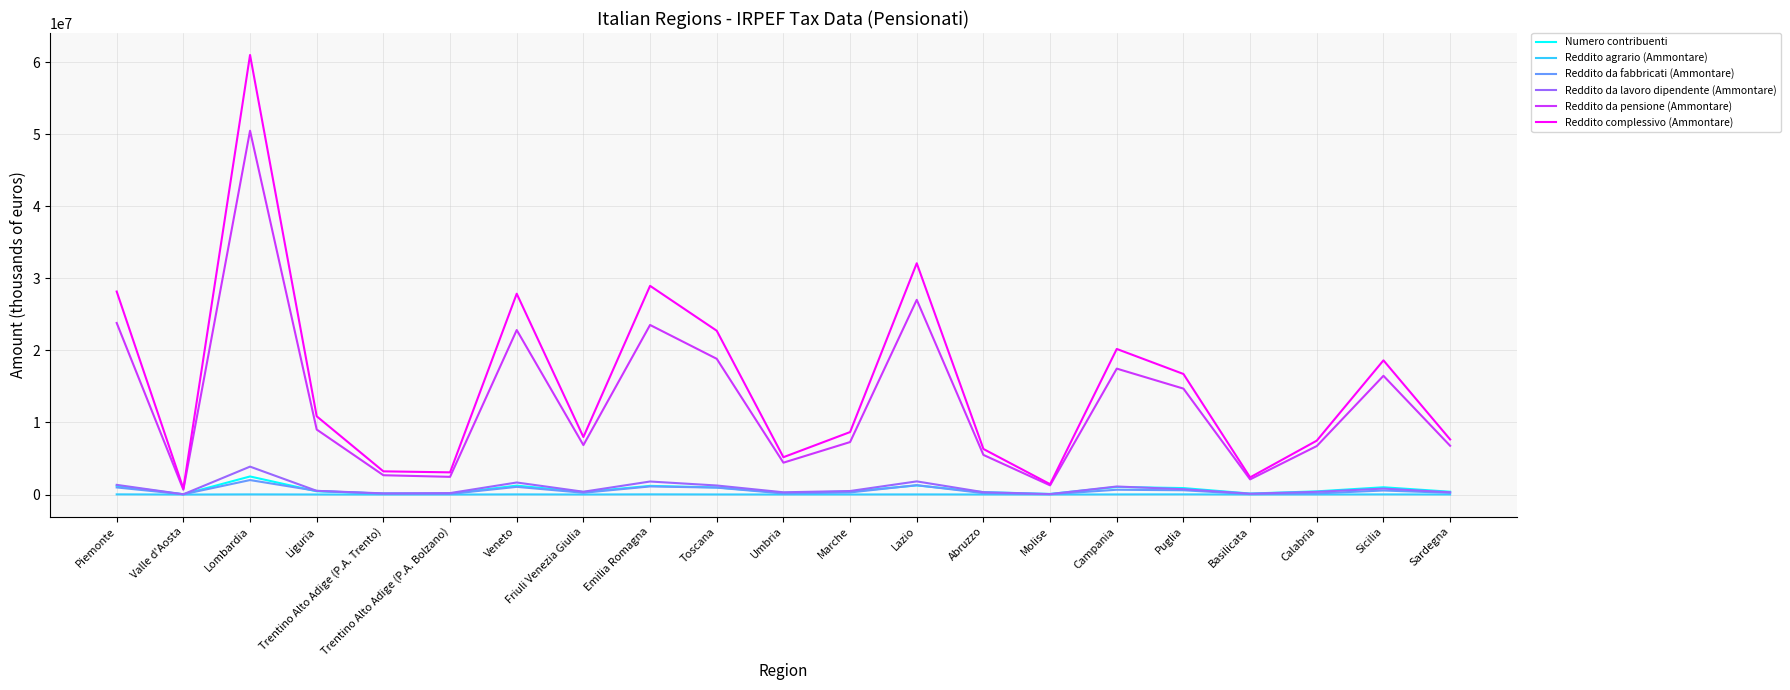

At which label does Numero contribuenti reach its peak?

Lombardia